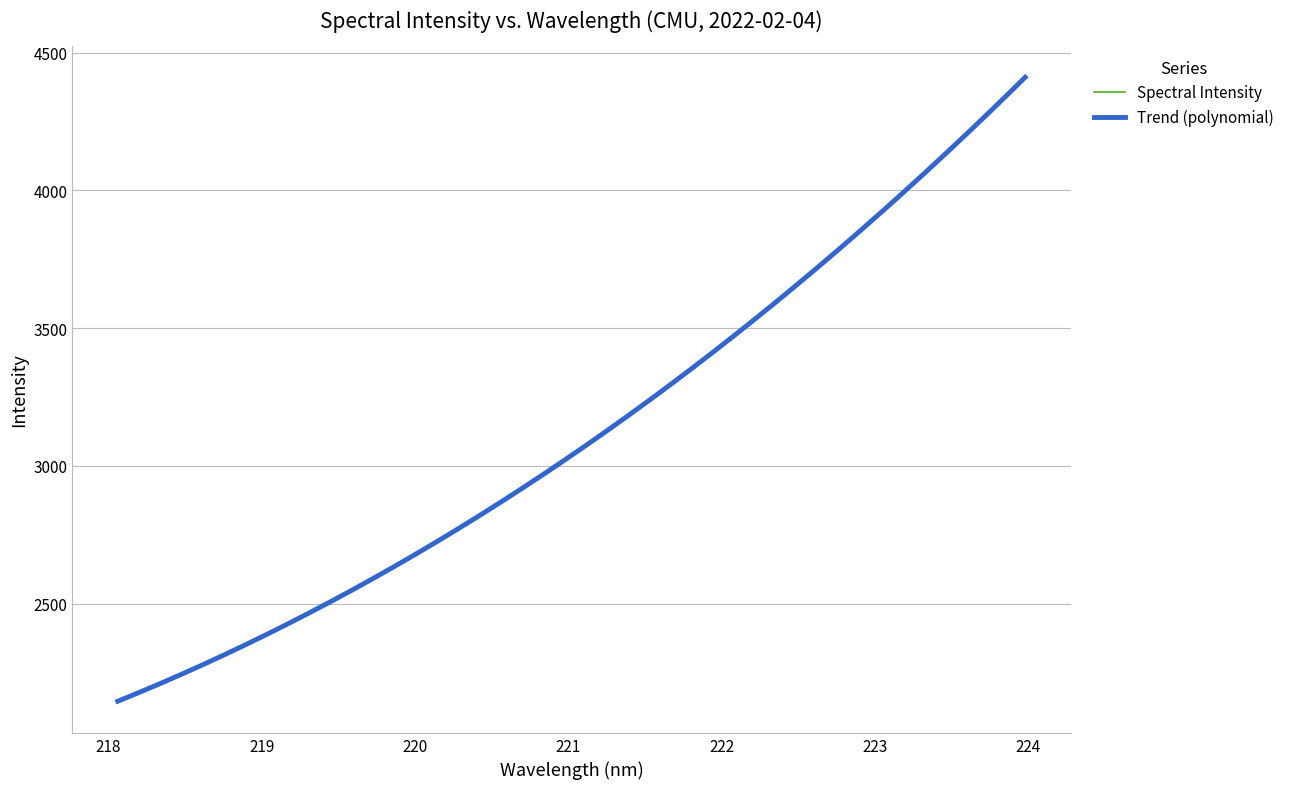

How many lines are shown in the chart?

1